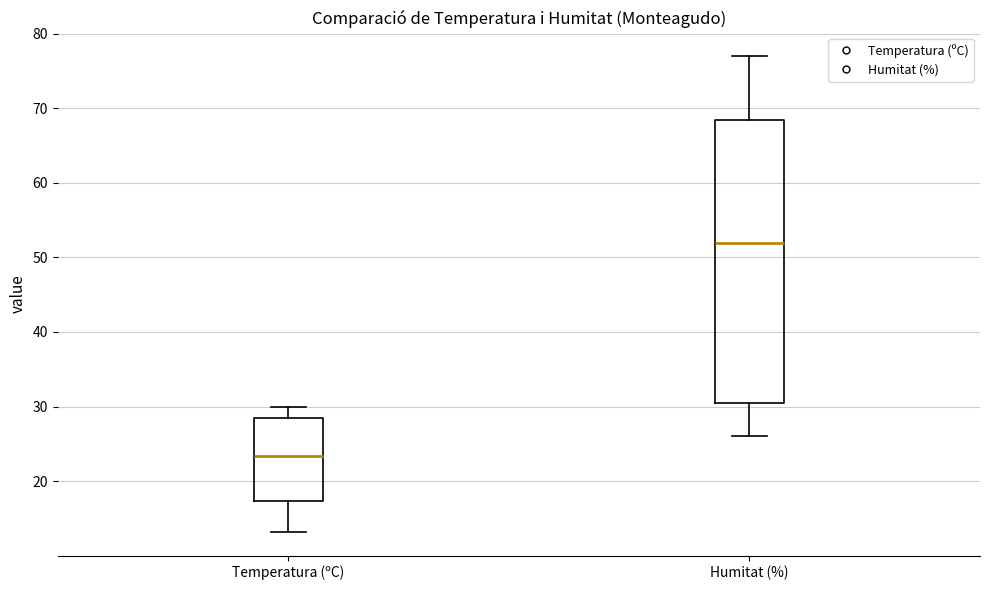

Reading left to right, transcribe this box plot: for each box, give where its median line is, the range the box spans, and where its two whiskers end, as read against the y-axis. The values are not printed on the chart, so give them approximately, as read against the axis.

Temperatura (ºC): median 23, box 17 to 28, whiskers 13 to 30
Humitat (%): median 52, box 31 to 69, whiskers 26 to 77